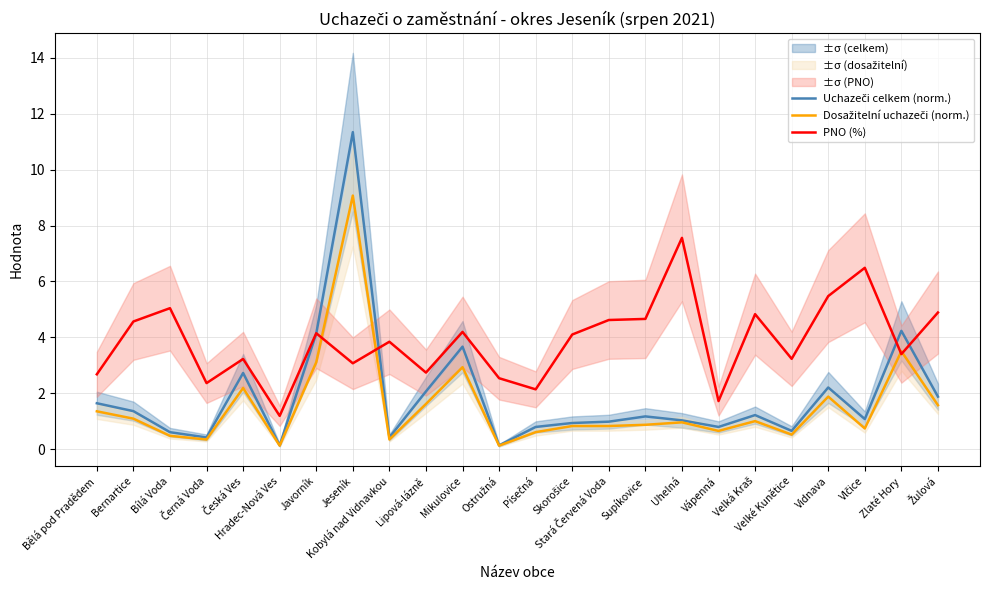

Where is the first local minimum for Dosažitelní uchazeči (norm.)?

Černá Voda